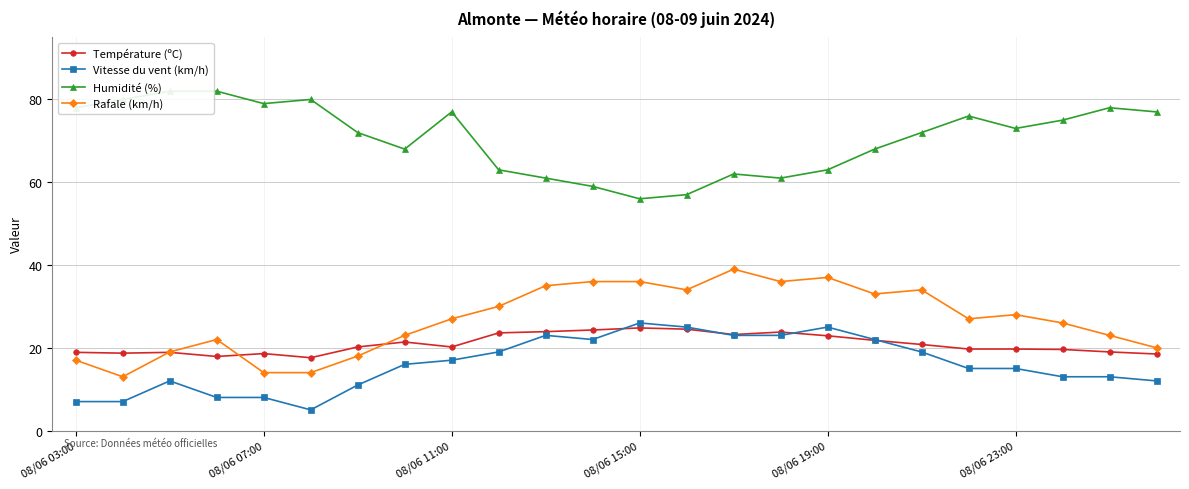

True or false: Rafale (km/h) has more than 1 interior local peaks.

True